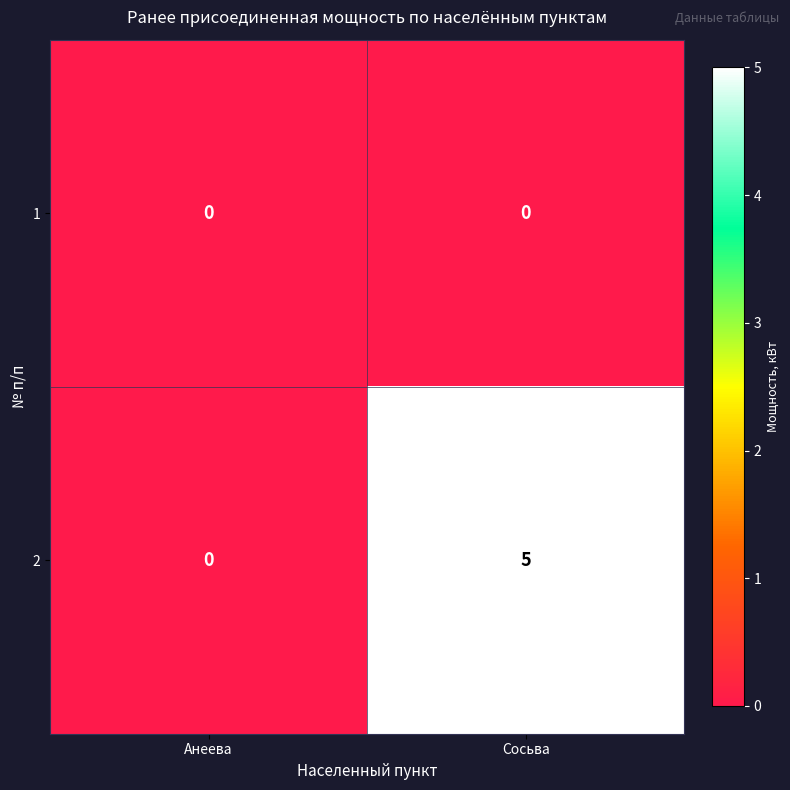

What is the greatest value displayed?

5